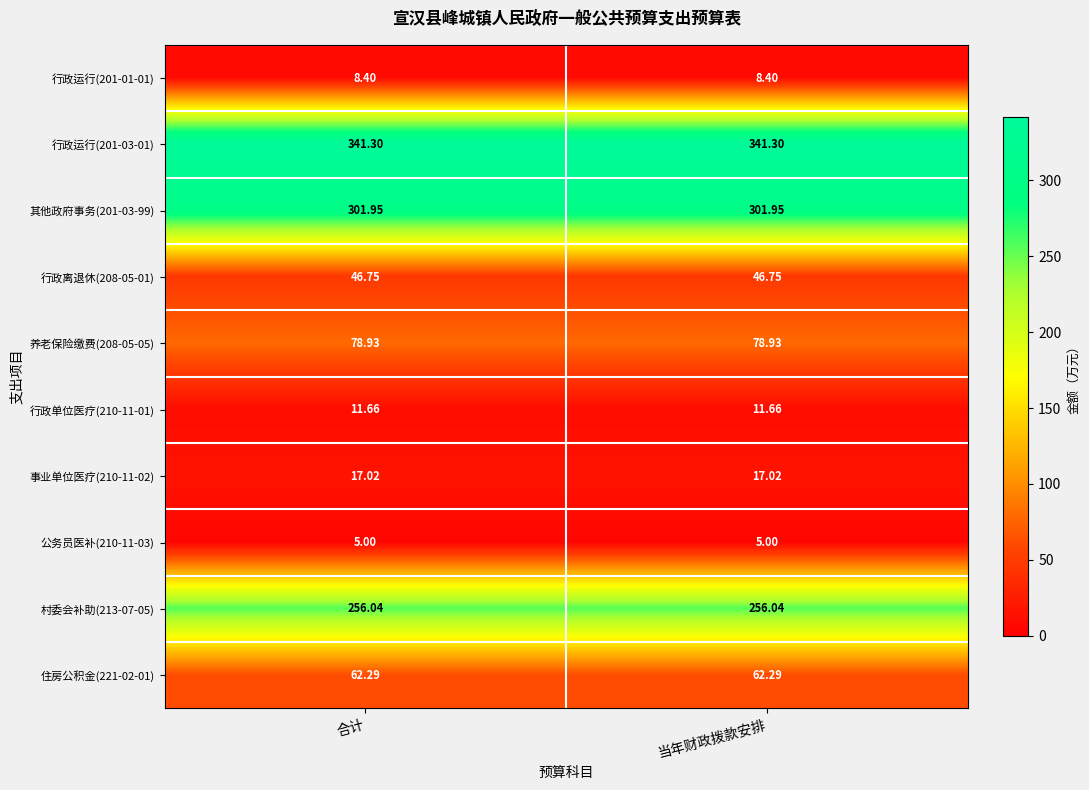

Is the value of 其他政府事务(201-03-99) at 合计 greater than the value of 事业单位医疗(210-11-02) at 合计?

Yes